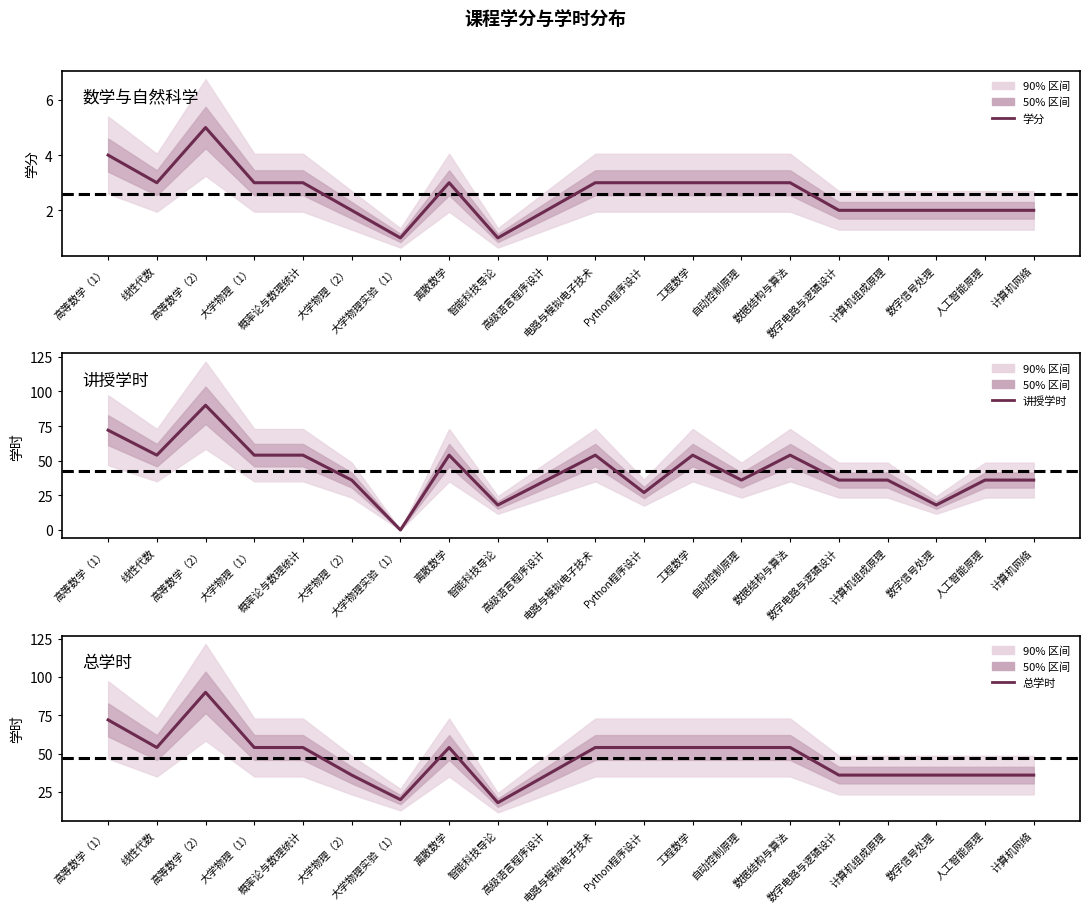

What is the difference between the maximum and minimum values in the 总学时 series?

72